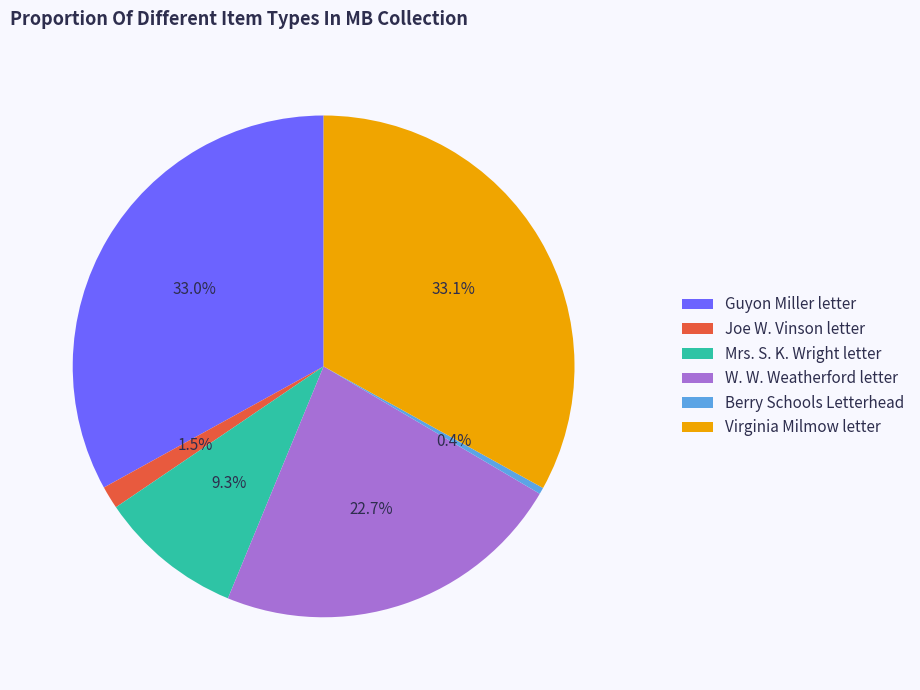

Which category has the smallest portion of the pie?

Berry Schools Letterhead